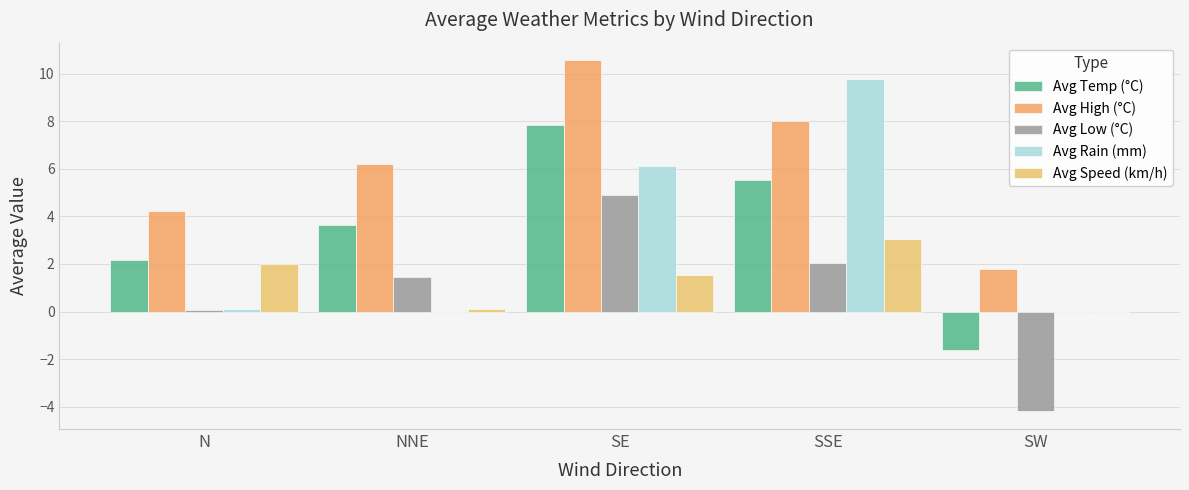

Which category has the lowest value in the Avg Rain (mm) series?

NNE